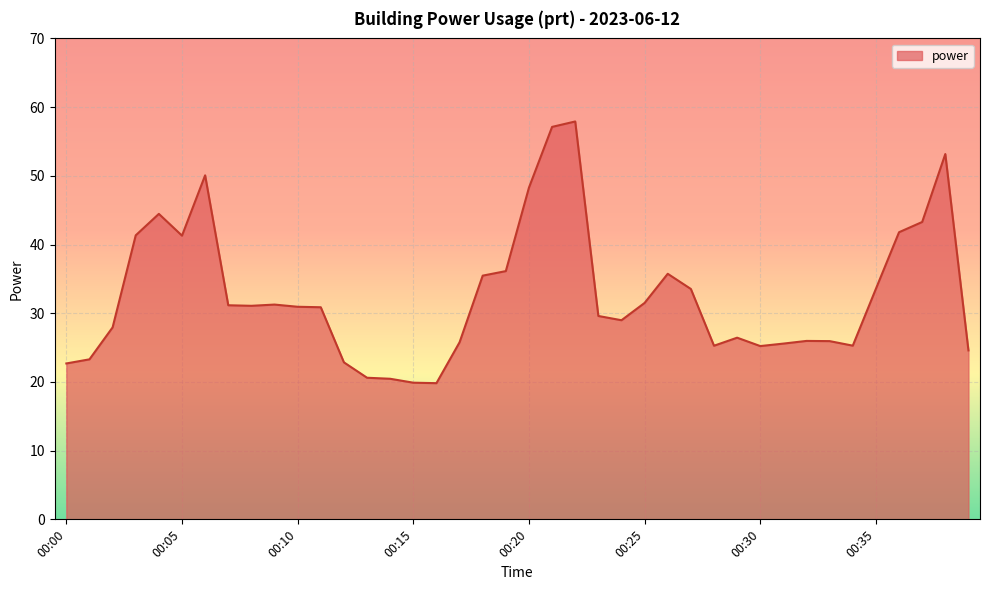

What is the sum of all values?

1306.1